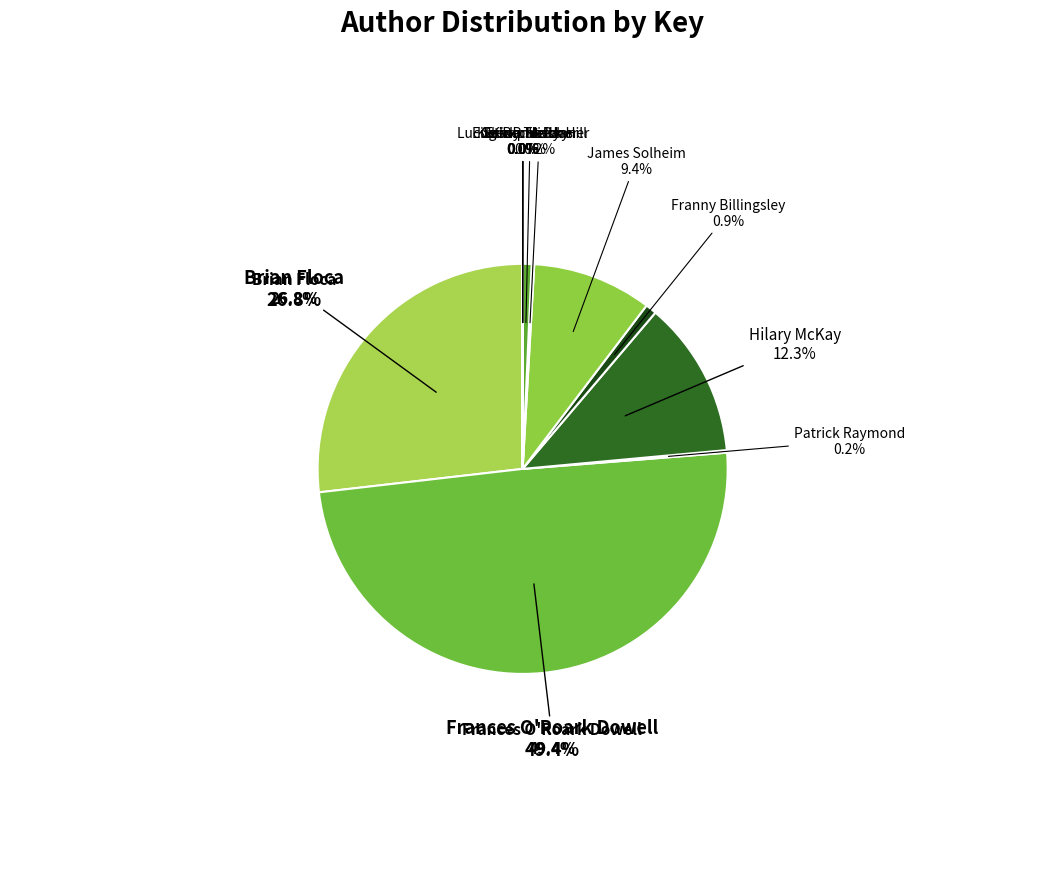

Count the number of slices in the pie.

12